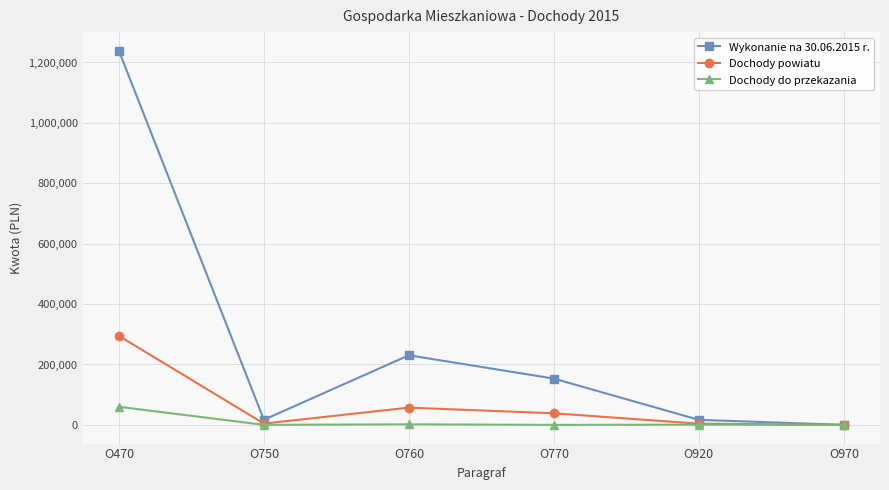

How many categories are shown in the chart?

6